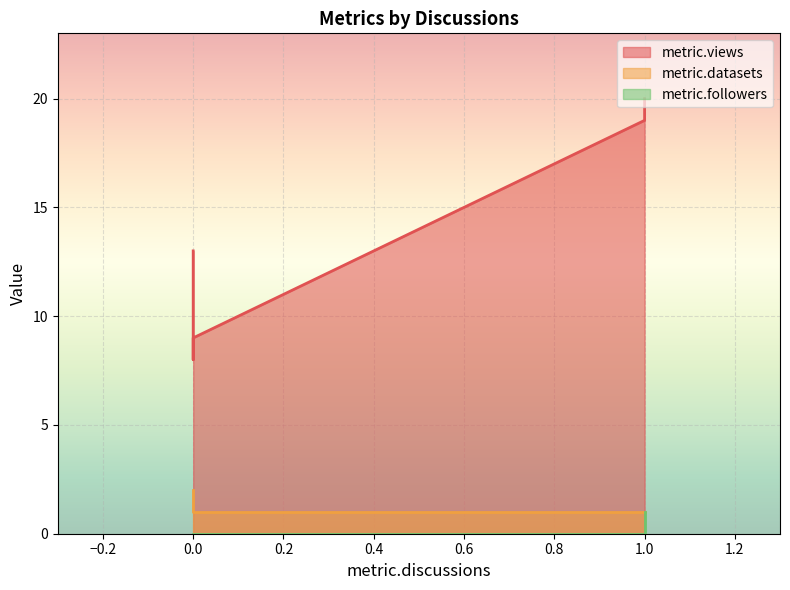

Is it true that metric.followers equals 1 at 1?

True